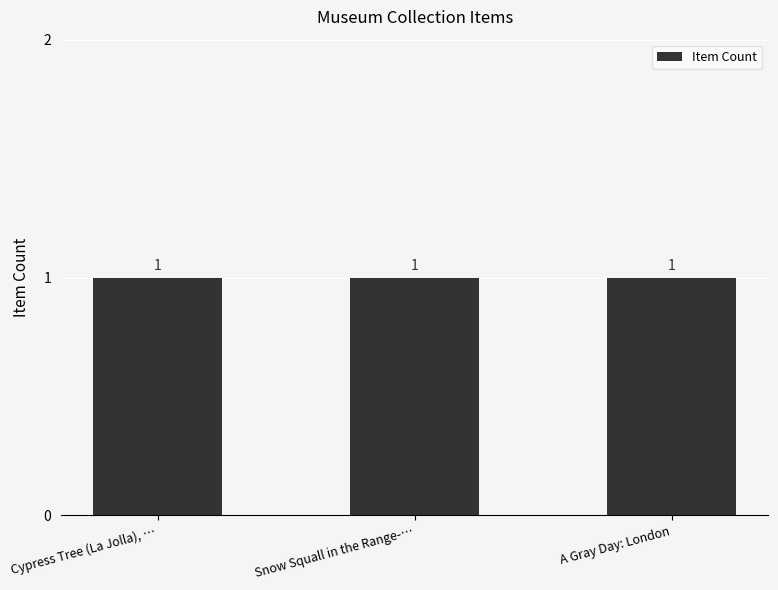

What is the lowest value of the public series?

1